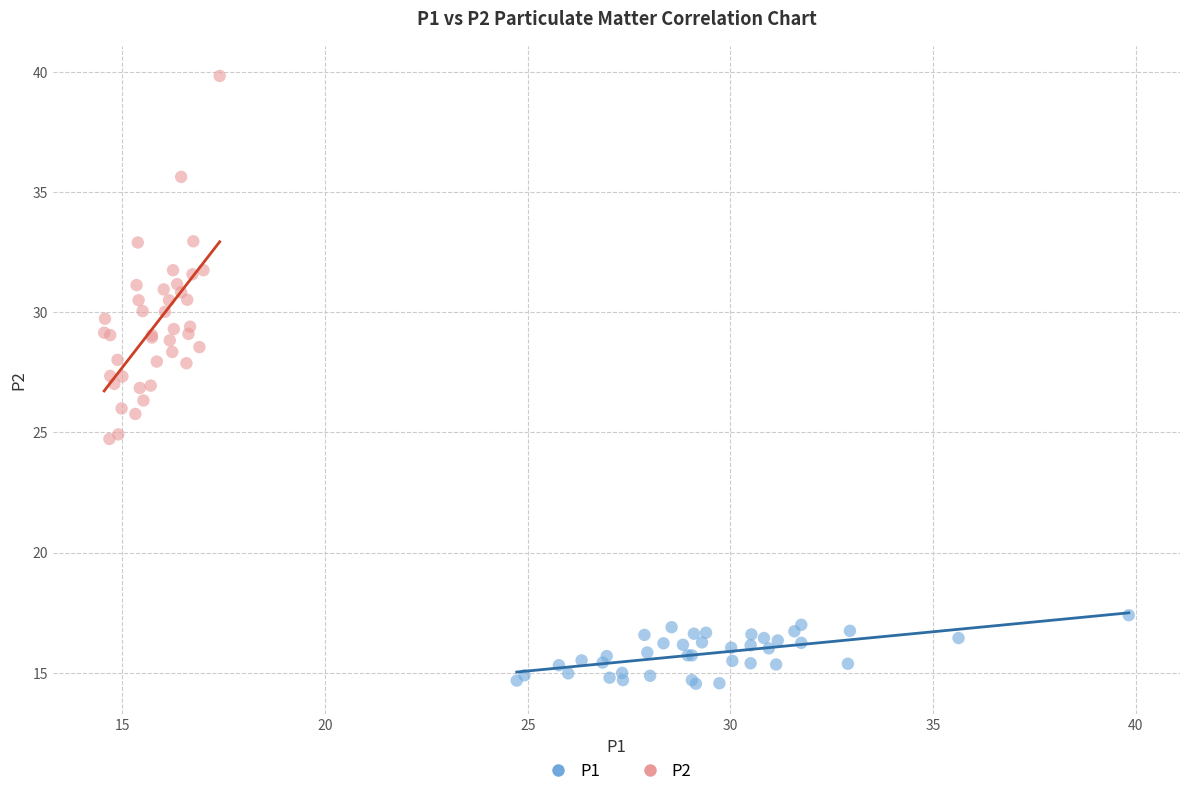

What are all the series names shown in the legend?

P1, P2